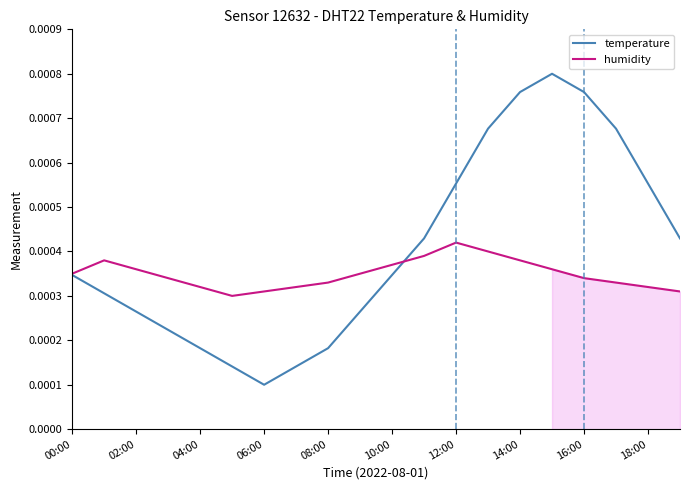

Is it true that temperature equals 0.0 at 00:00?

True